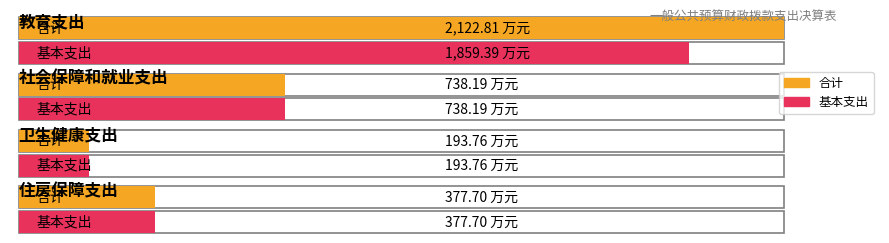

What value does the 基本支出 series have at 社会保障和就业支出?

738.2